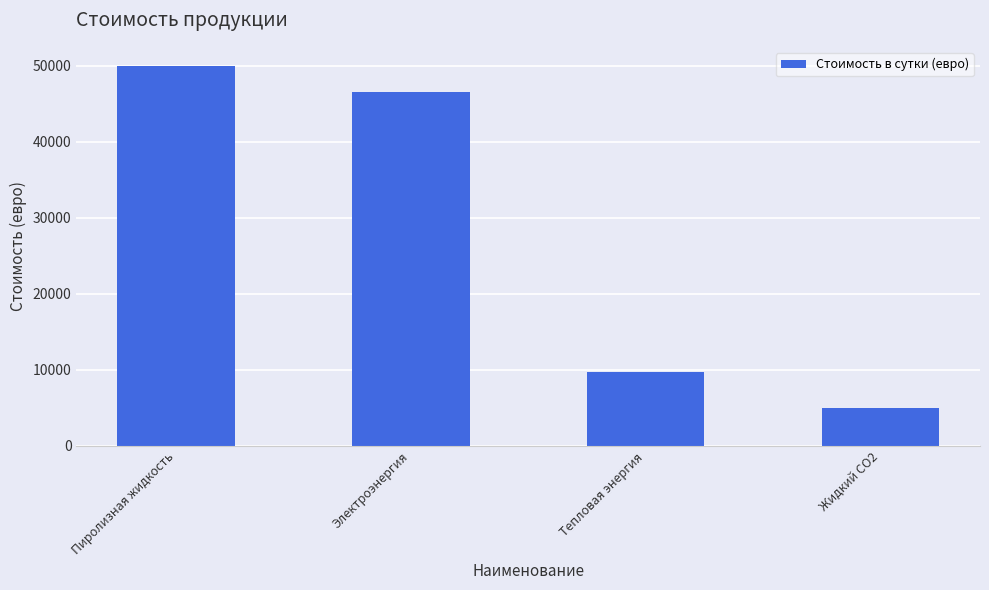

Reading left to right, what are all the values shown in this chart?

Пиролизная жидкость=50000	Электроэнергия=46500	Тепловая энергия=9750	Жидкий СО2=4950